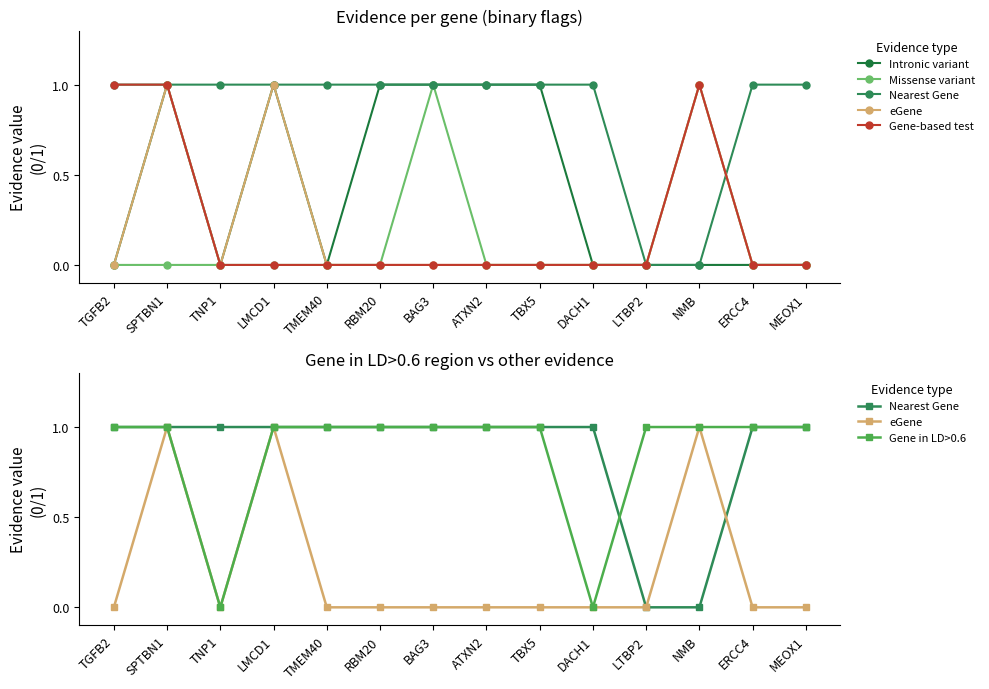

Which series has the largest range (max minus min)?

Intronic variant